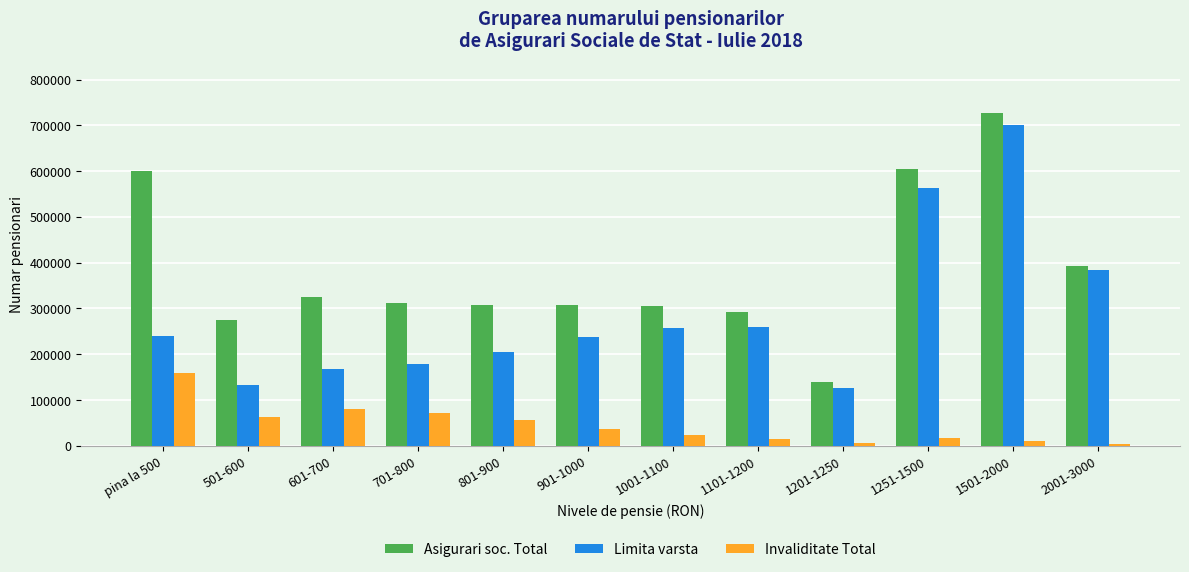

What is the label of the 11th bar from the right?

501-600